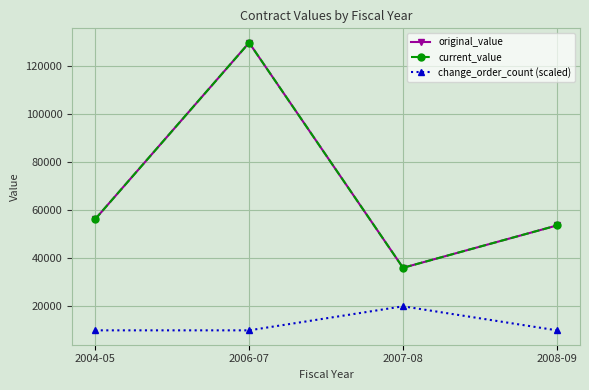

At which category is the sum across all series the highest?

2006-07